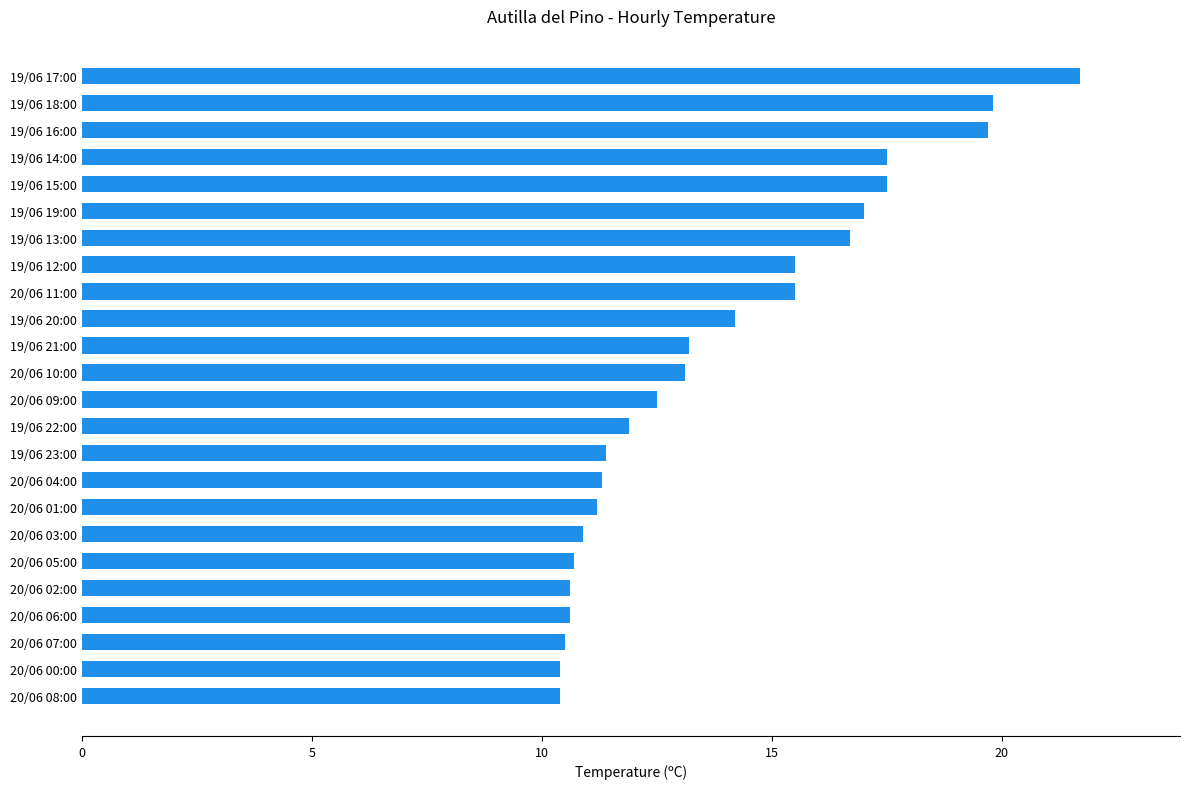

What is the difference between the values at 19/06 20:00 and 19/06 13:00?

2.5